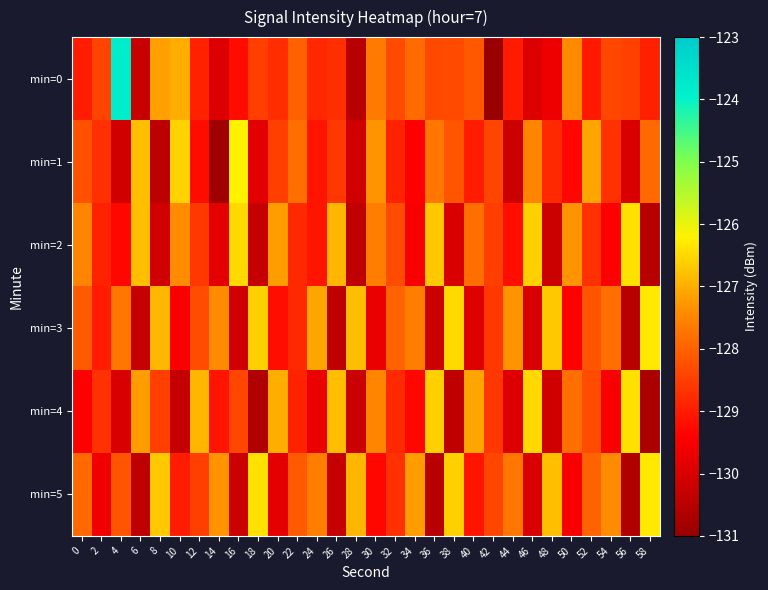

At which category is the sum across all series the highest?

30